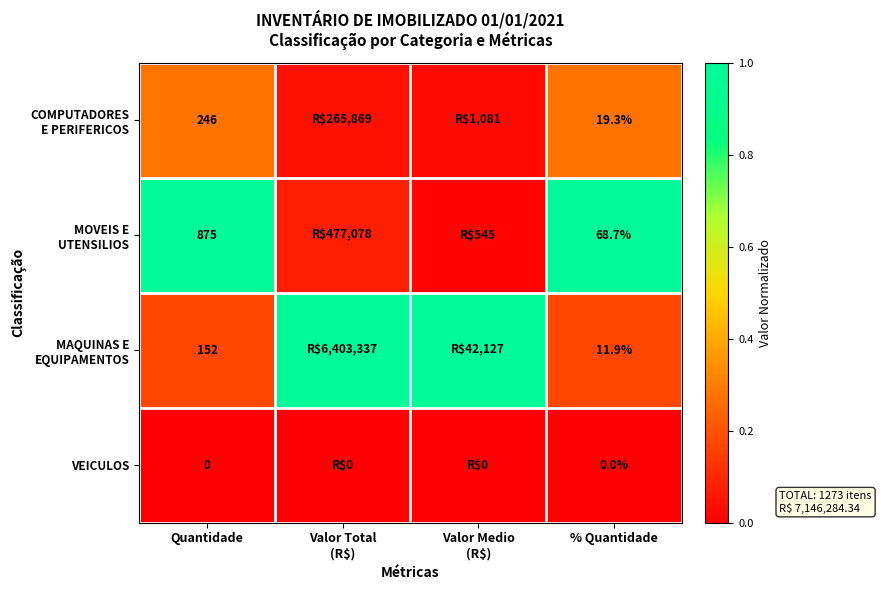

True or false: MAQUINAS E EQUIPAMENTOS has a value of 1.3 at Valor Total (R$).

False